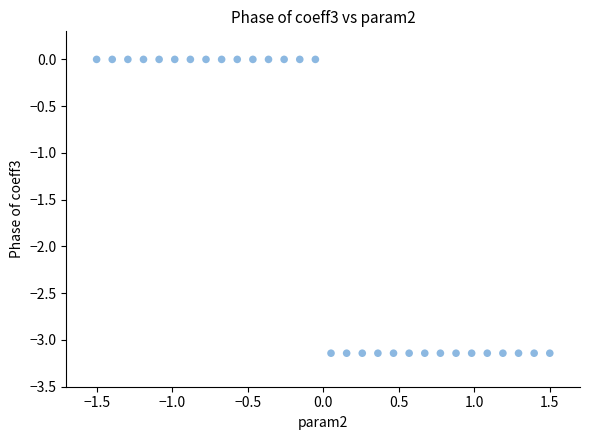

What is the range of X values (max minus min)?

3.0